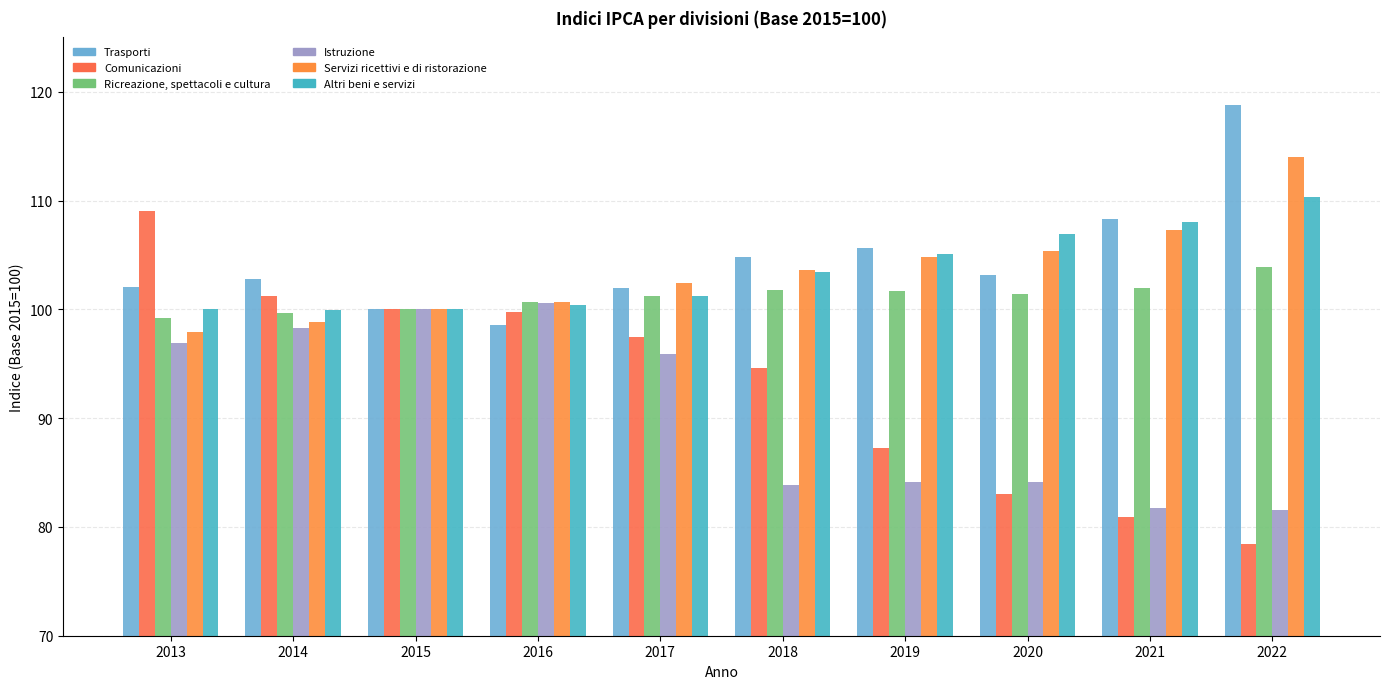

Reading left to right, list all the values displayed in this chart.

Trasporti: 102.1	102.8	100.0	98.6	102.0	104.8	105.6	103.2	108.3	118.8
Comunicazioni: 109.0	101.2	100.0	99.8	97.5	94.6	87.3	83.0	80.9	78.4
Ricreazione, spettacoli e cultura: 99.2	99.7	100.0	100.7	101.2	101.8	101.7	101.4	102.0	103.9
Istruzione: 96.9	98.3	100.0	100.6	95.9	83.9	84.1	84.1	81.7	81.6
Servizi ricettivi e di ristorazione: 97.9	98.8	100.0	100.7	102.4	103.6	104.8	105.4	107.3	114.0
Altri beni e servizi: 100.0	99.9	100.0	100.4	101.2	103.4	105.1	106.9	108.0	110.3